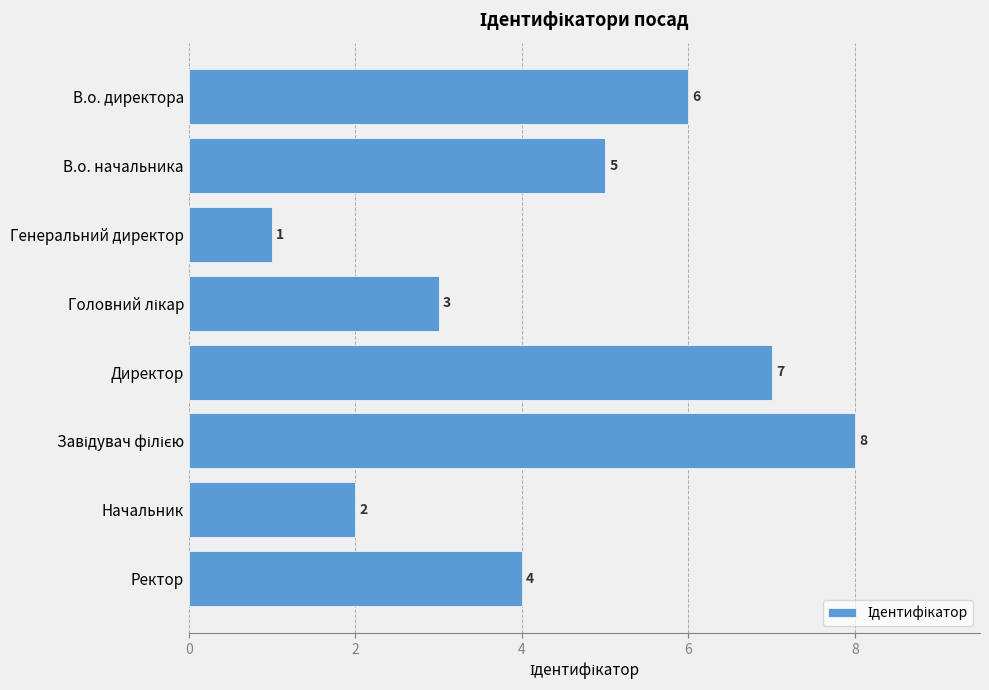

At which category does the chart reach its minimum across all series?

Генеральний директор